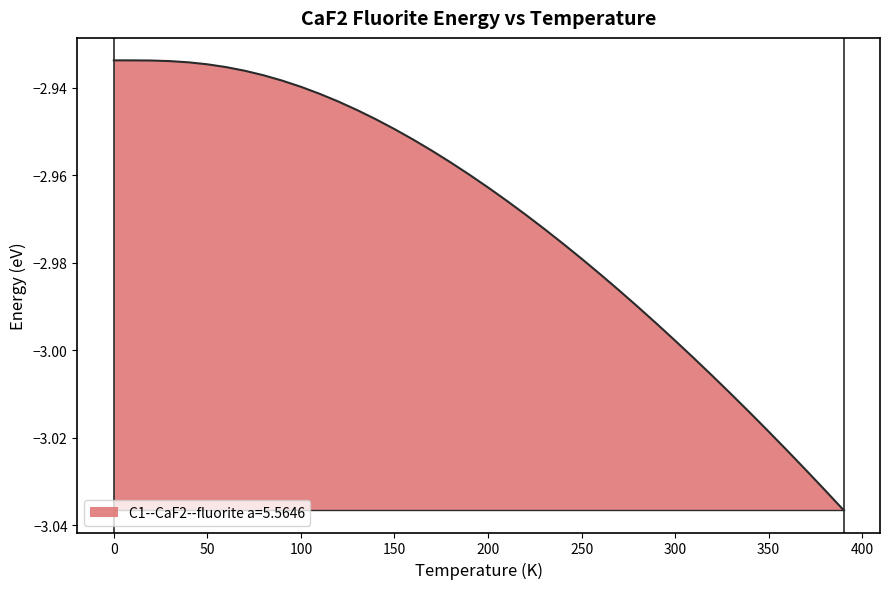

What is the difference between the maximum and minimum values?

0.1